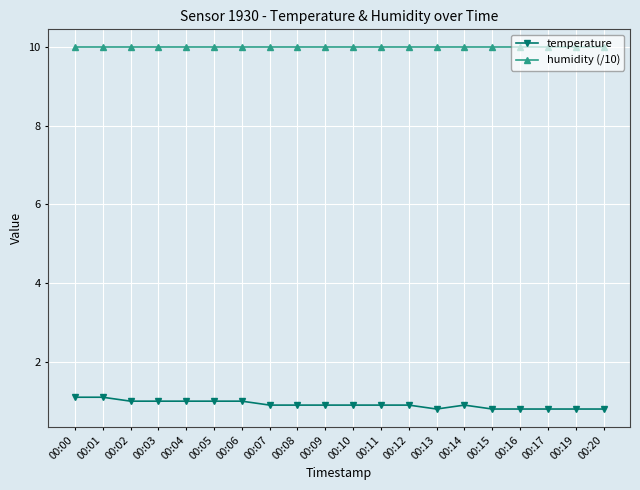

Is it true that temperature equals 0.9 at 00:14?

True